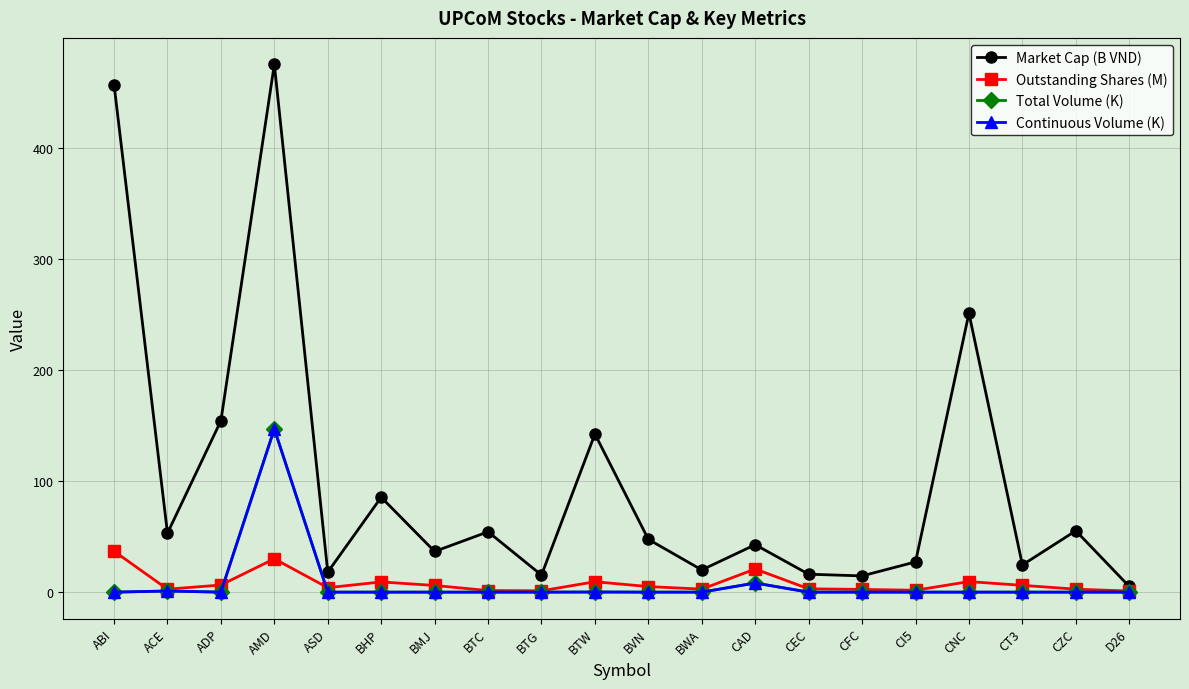

Does the chart have visible grid lines?

Yes